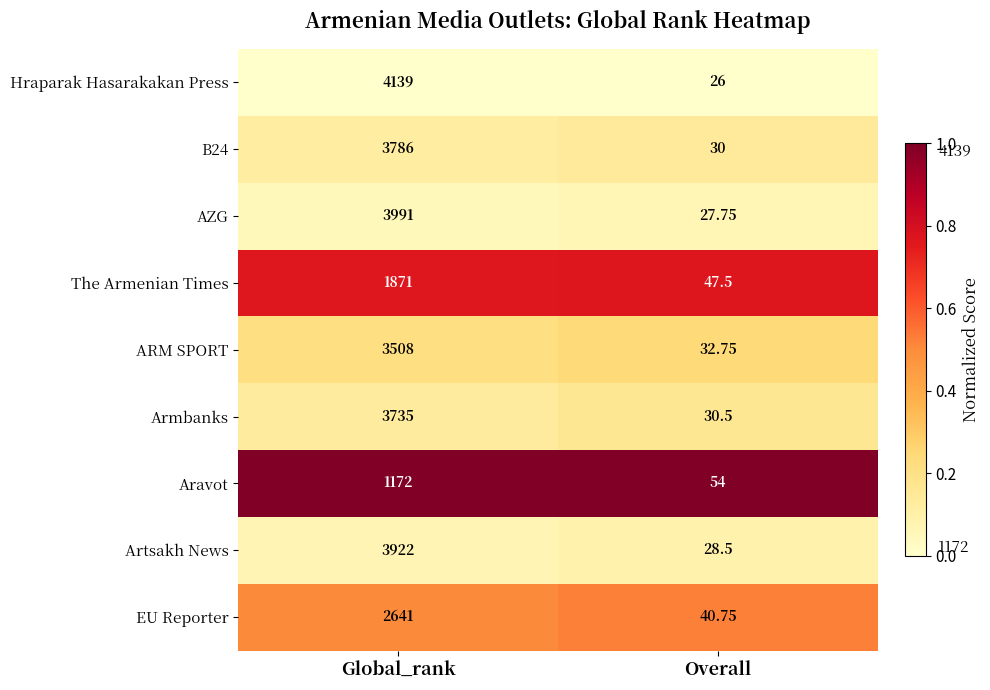

Which series has the largest total across all categories?

Hraparak Hasarakakan Press